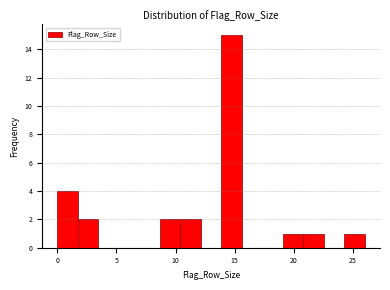

Around what value on the x-axis is the tallest bar? Give the approximate position of its centre, as read against the axis.

14.5